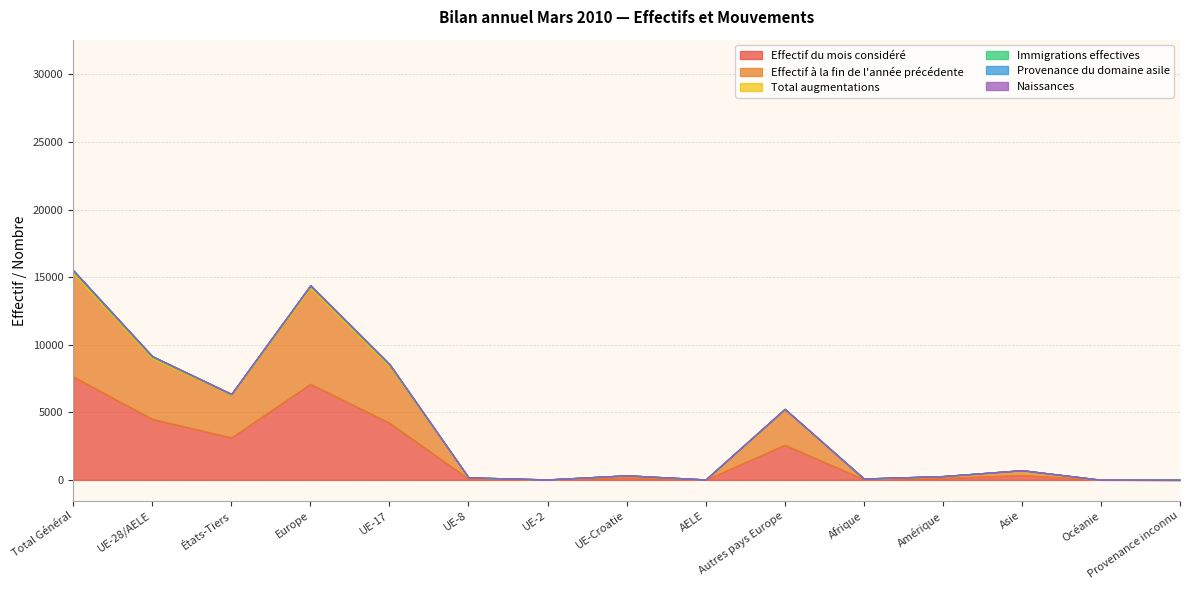

Does the chart display data point markers on the line(s)?

No